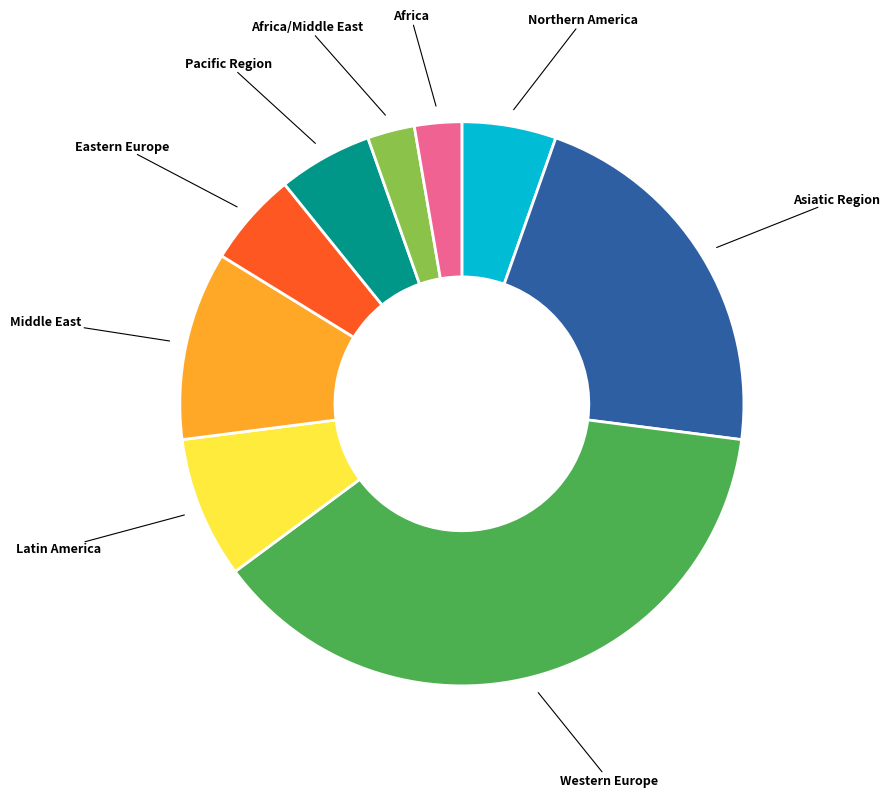

Is the sum of Middle East and Western Europe greater than half?

No